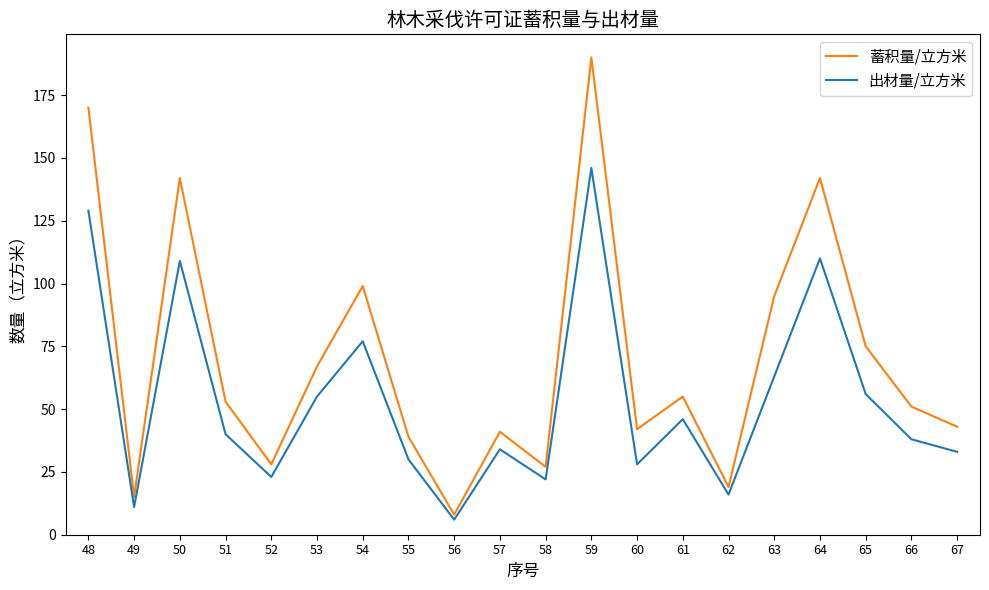

Is it true that 出材量/立方米 equals 24 at 61?

False